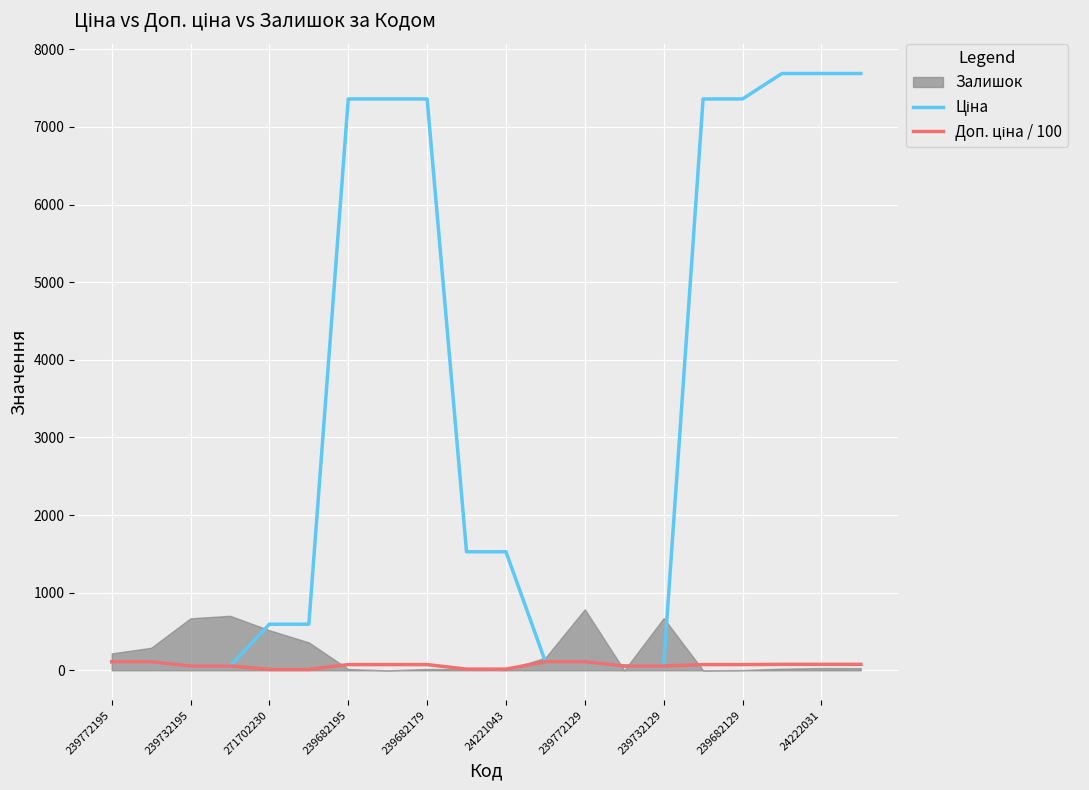

Between 14 and 24221043, which is larger?

24221043